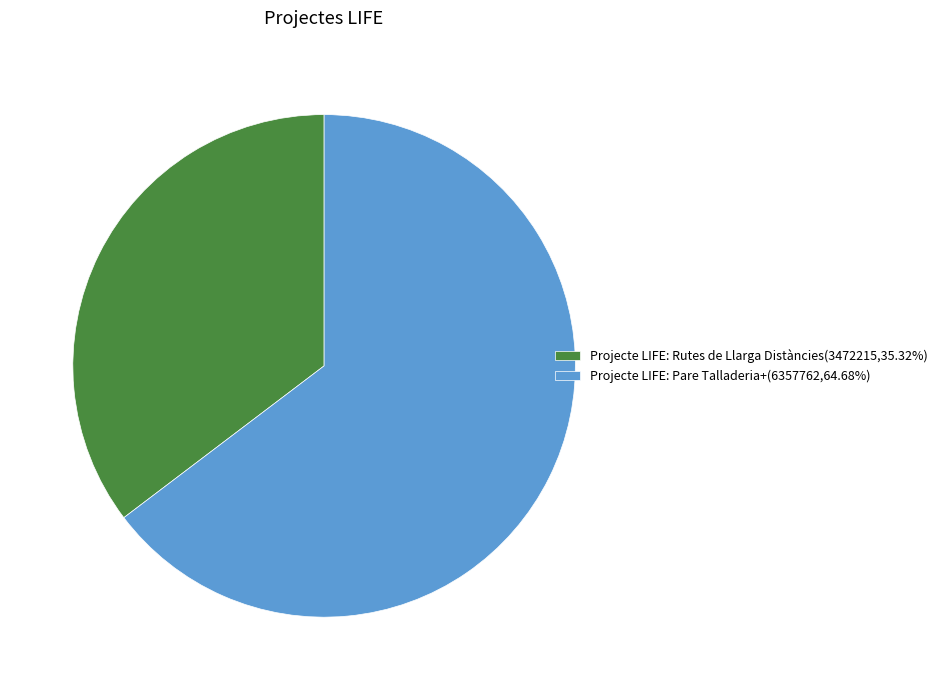

Combined, do Projecte LIFE: Pare Talladeria+ and Projecte LIFE: Rutes de Llarga Distàncies account for over 50%?

Yes